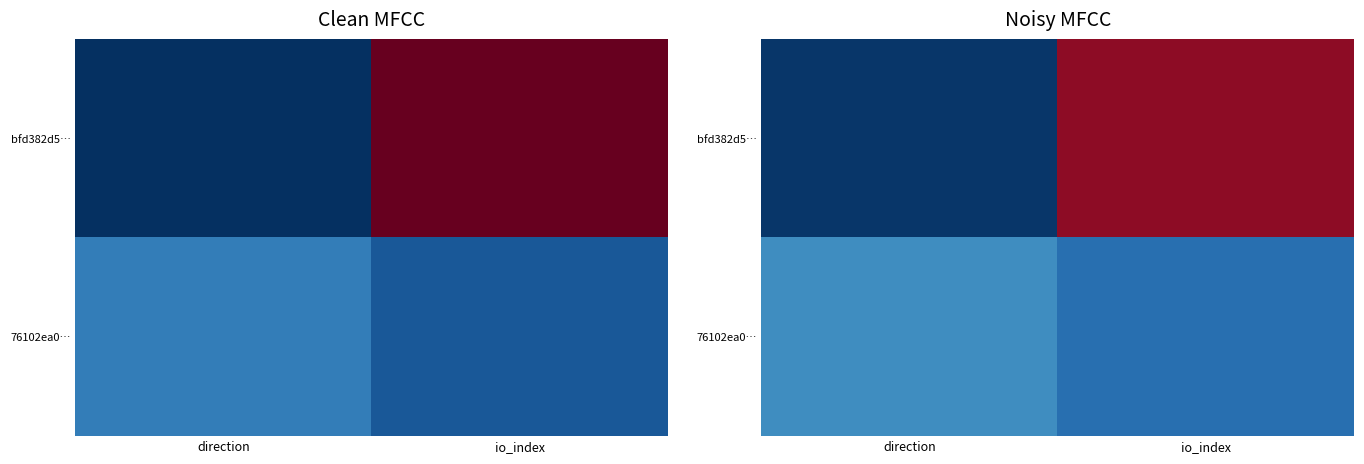

Which has a higher value, io_index or direction?

io_index